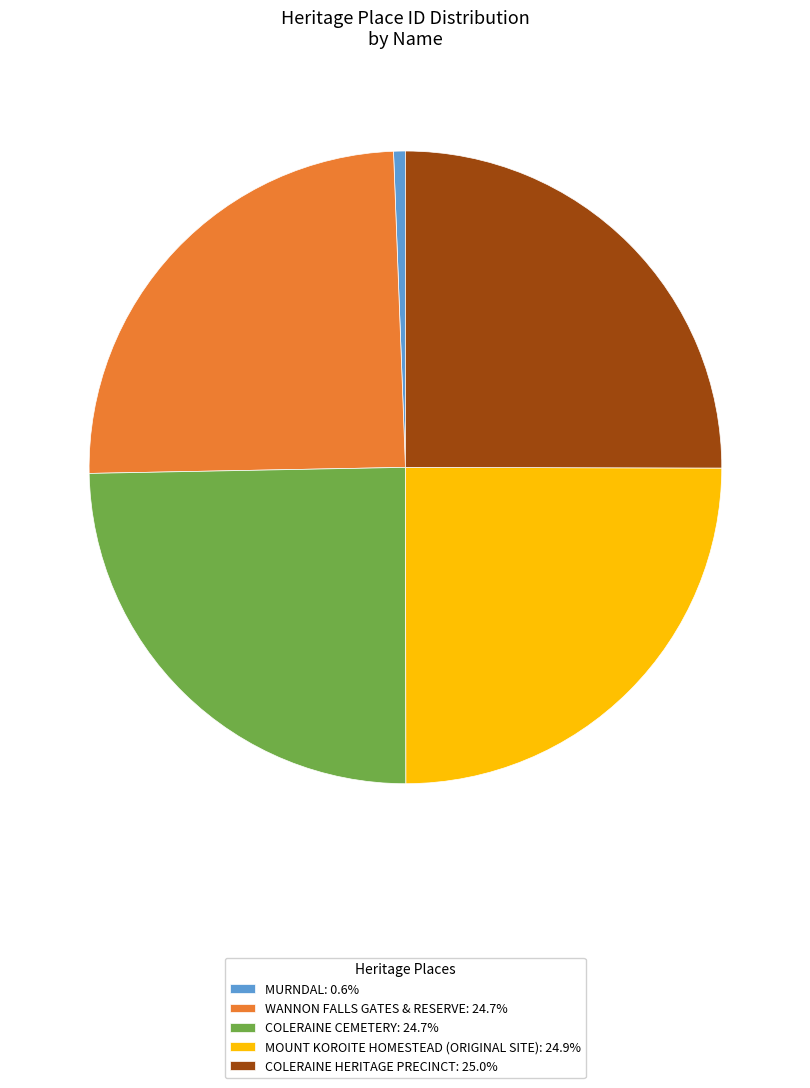

Is it true that MOUNT KOROITE HOMESTEAD (ORIGINAL SITE) is 25% of the pie?

True